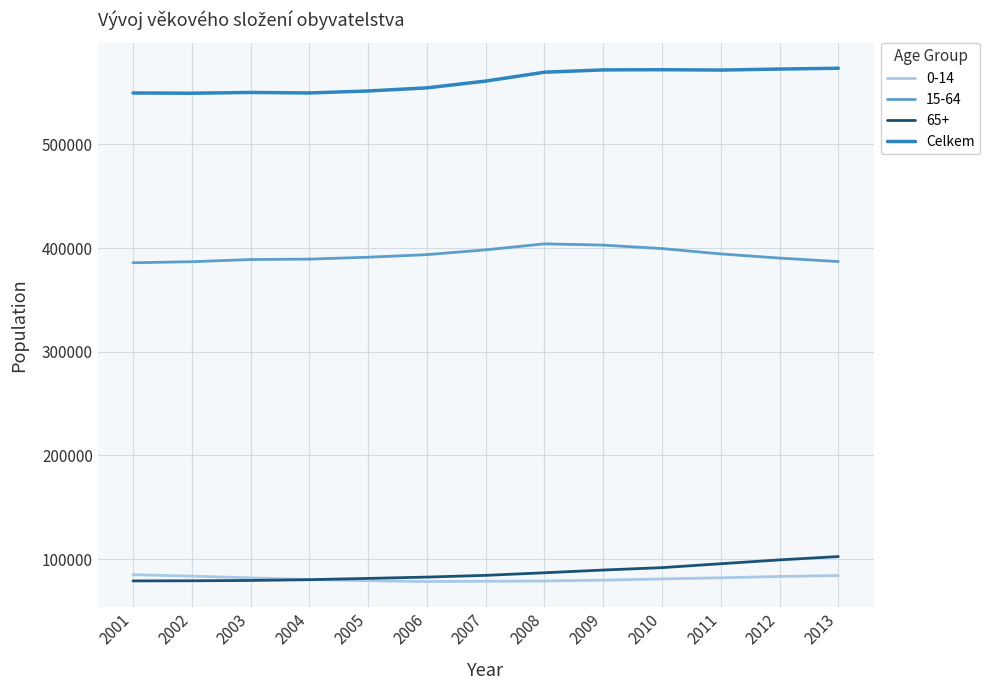

What is the spread (max minus min) of values at 2003?

470779